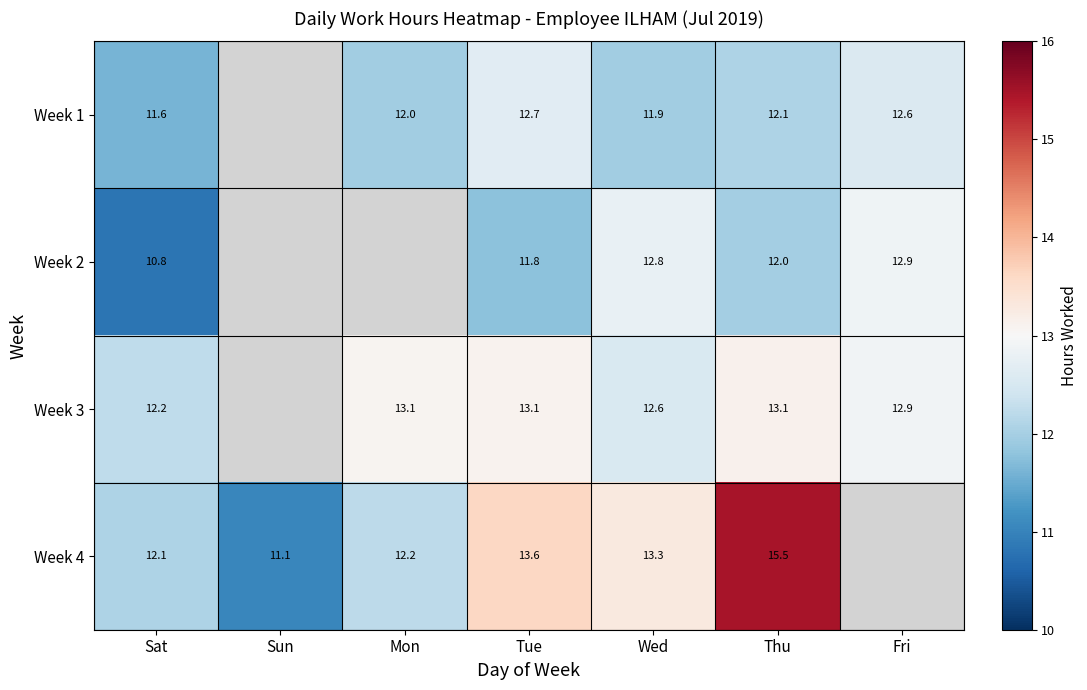

How many data points does each series have?

7